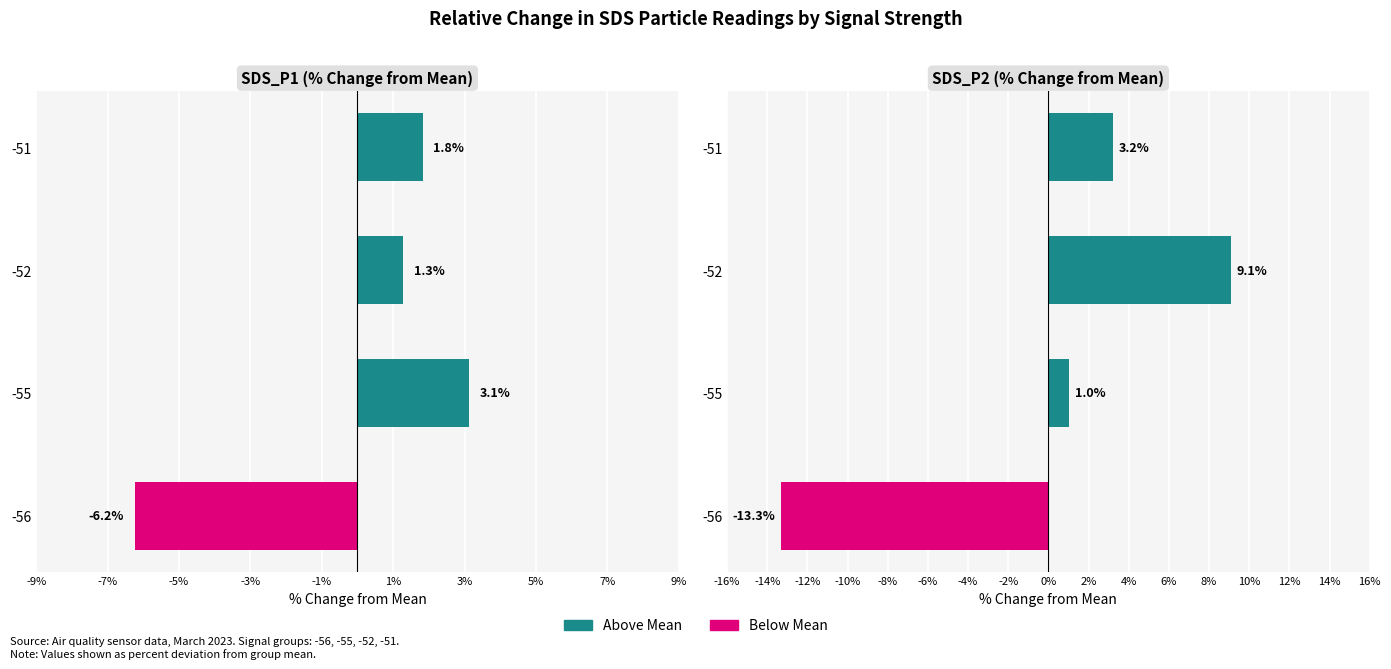

How many data points in SDS_P2 are less than 3?

2